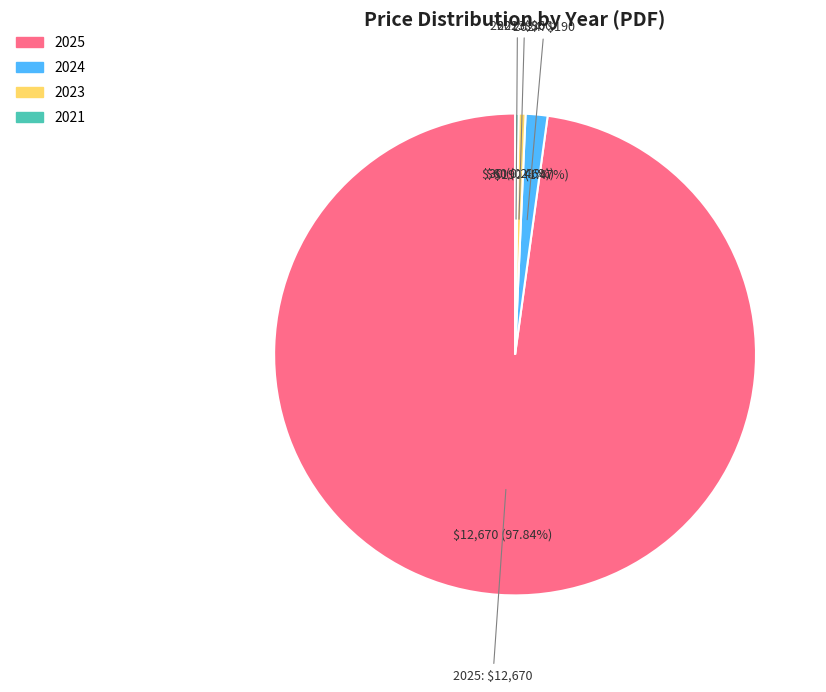

Is there a majority slice in this chart?

Yes